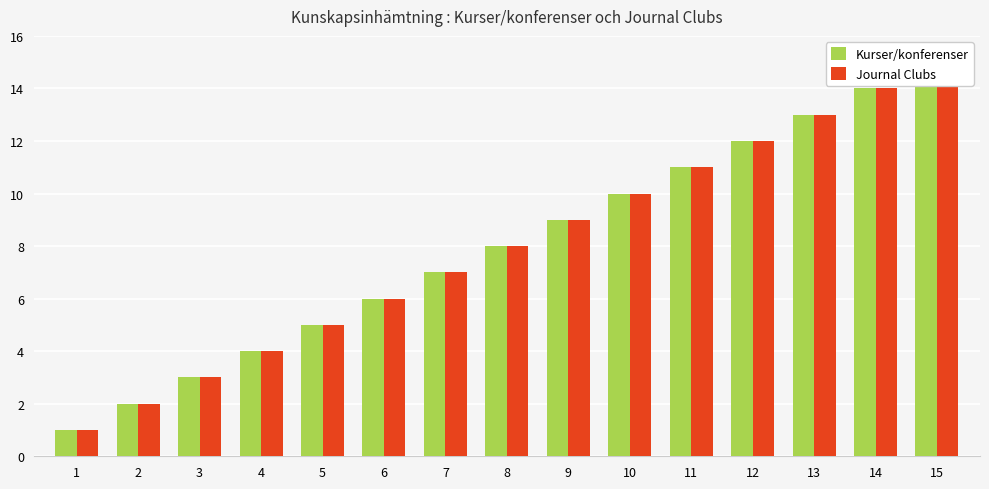

How many bars are there in each group?

2